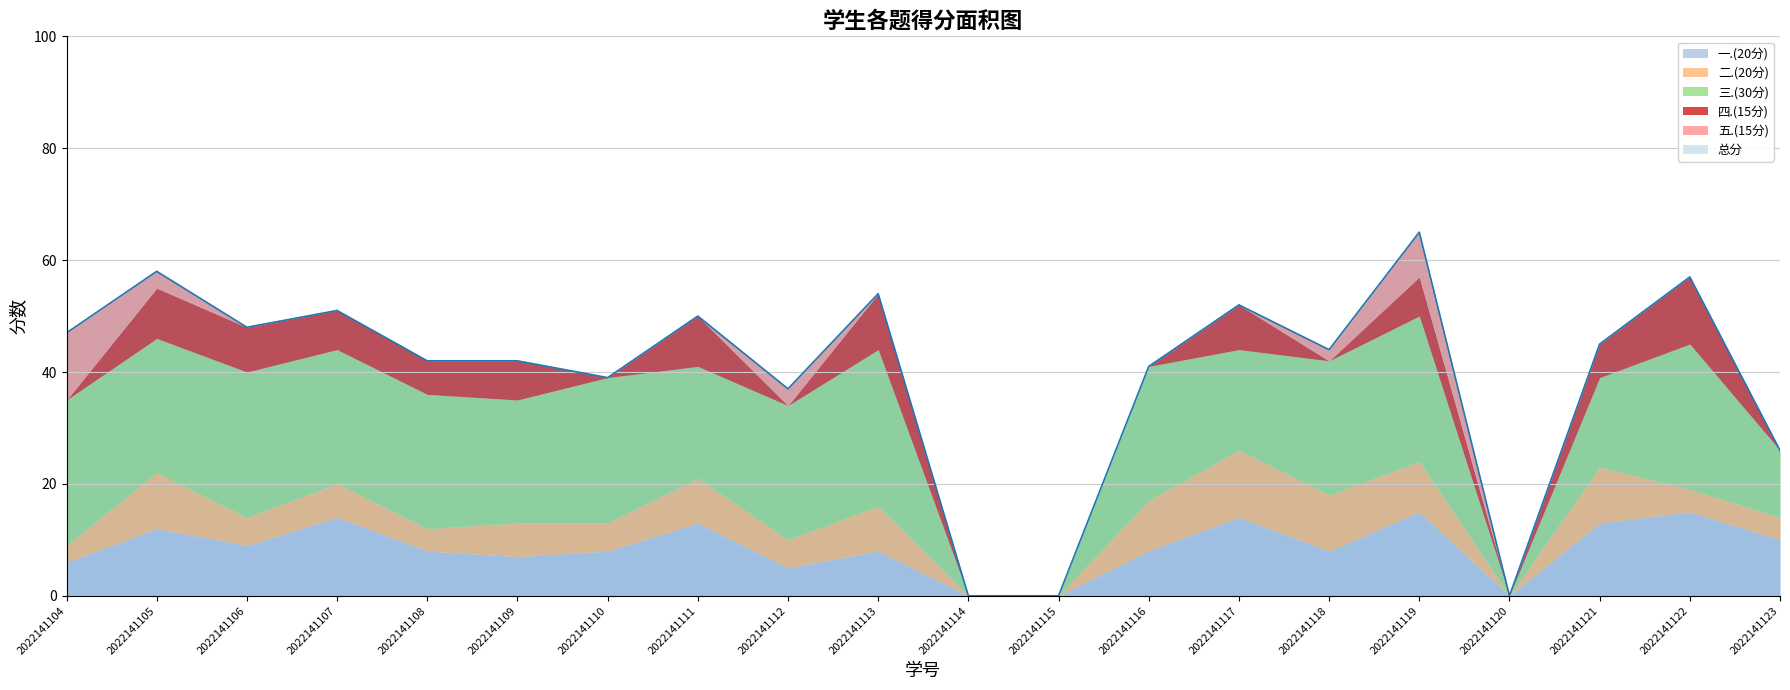

What is the value of the 三.(30分) point at the 19th from the left?

26